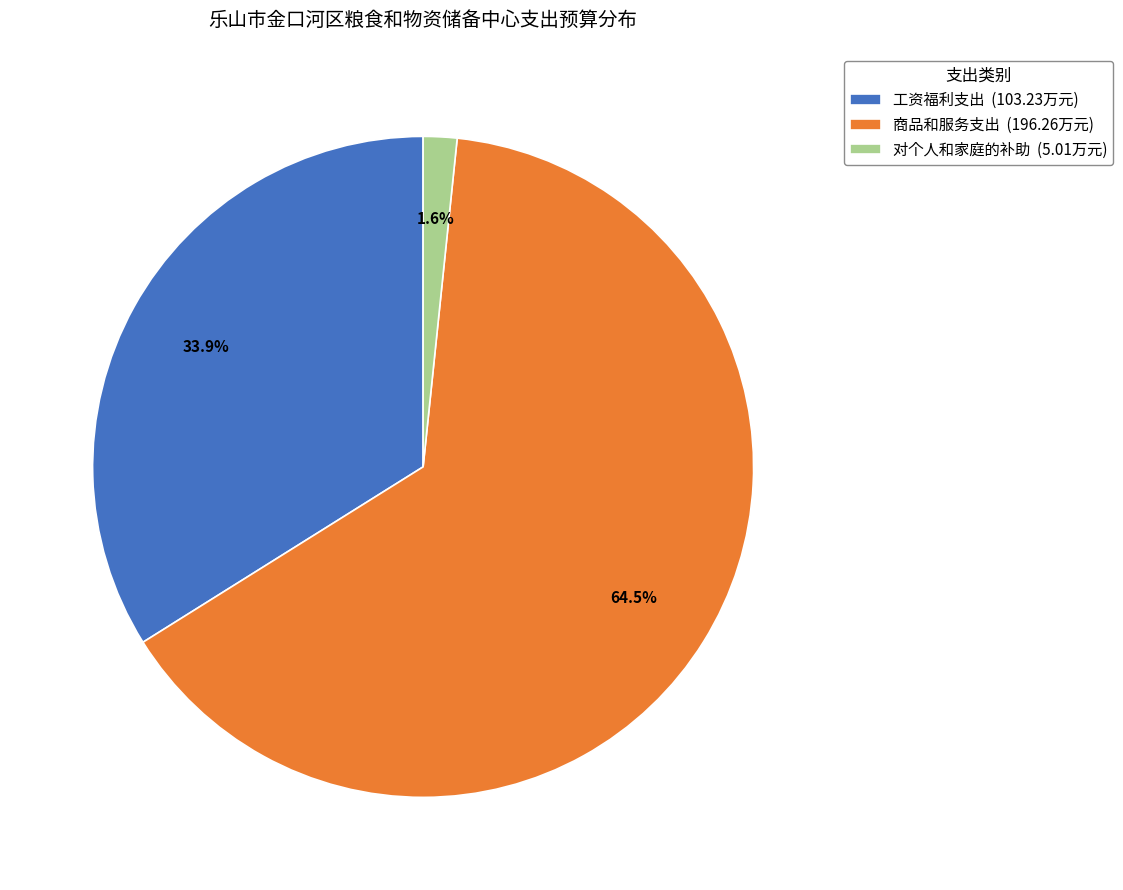

Does 商品和服务支出 represent more than half of the total?

Yes